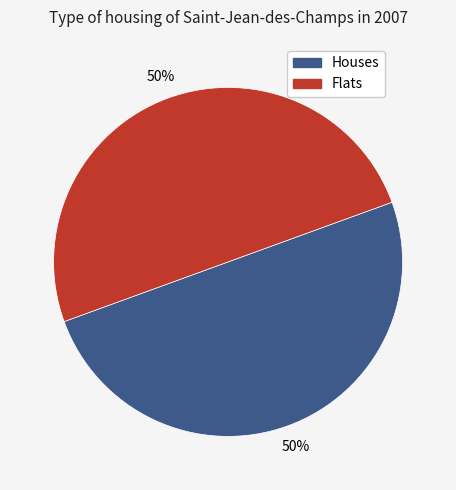

To the nearest percent, what is the average slice percentage?

50%